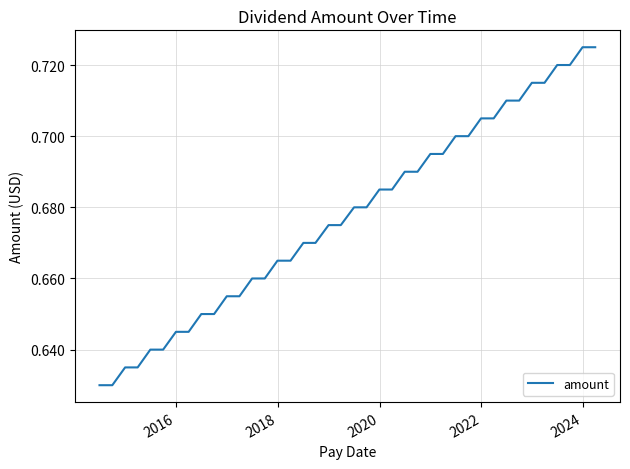

Does the chart display data point markers on the line(s)?

No